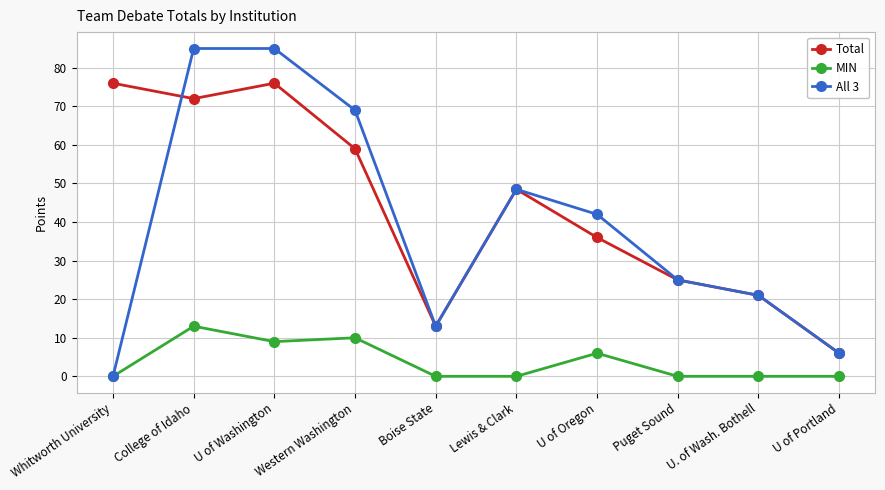

Where is the first local minimum for Total?

College of Idaho